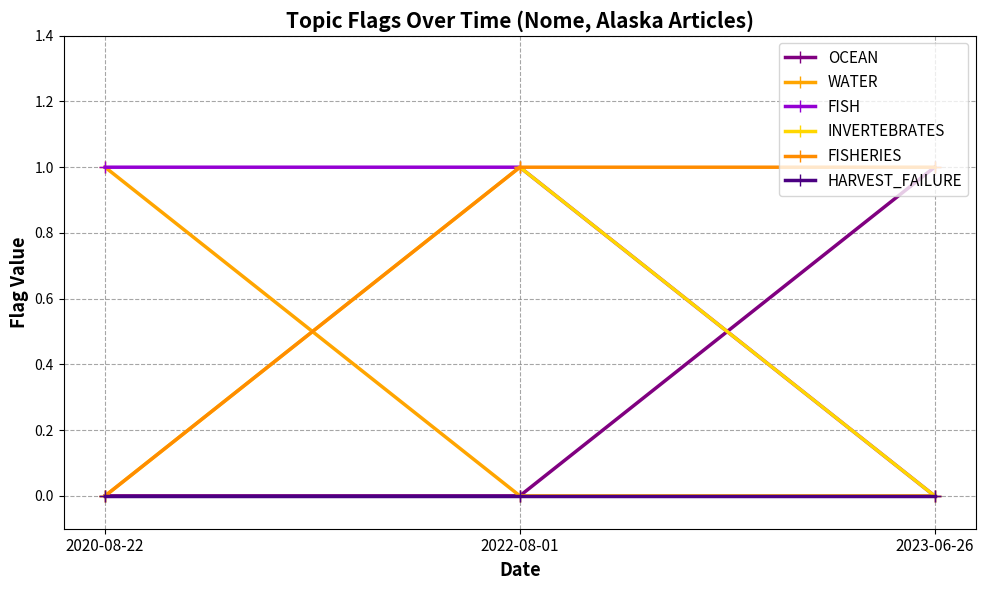

At which label does OCEAN reach its peak?

2023-06-26